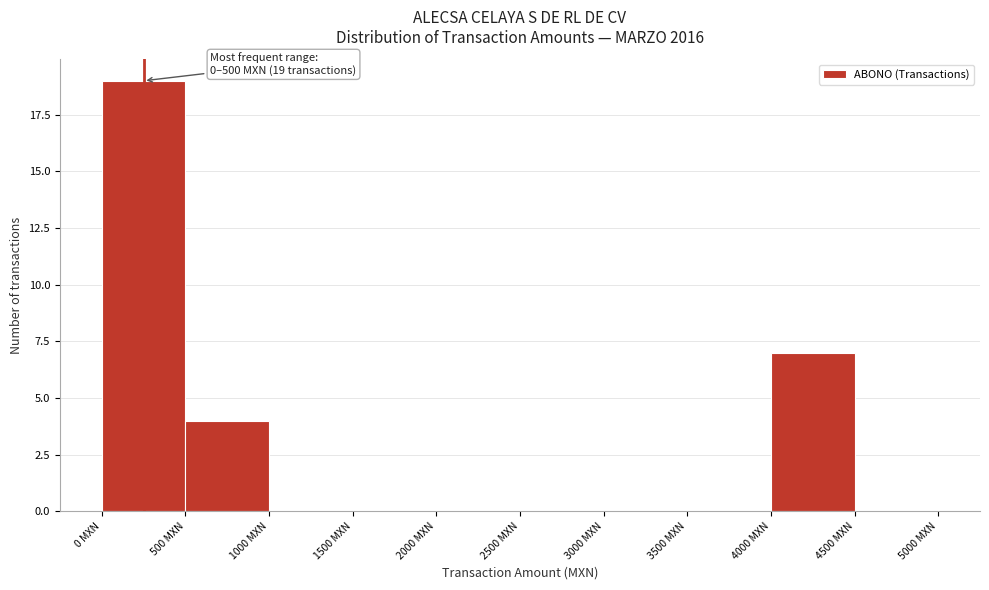

Which range on the x-axis has the tallest bar?

0 to 500